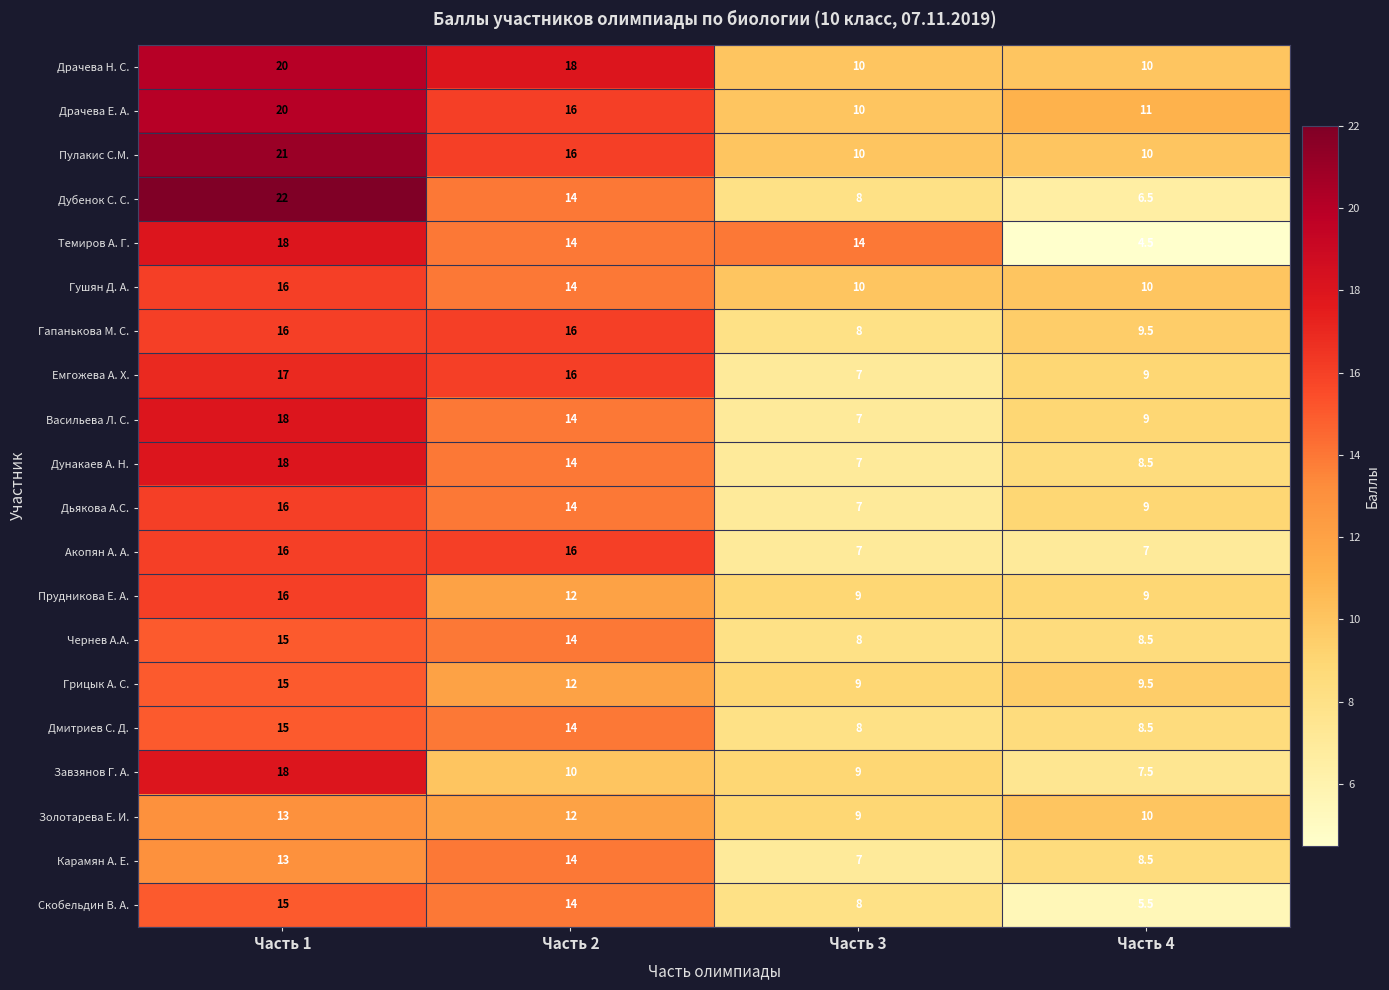

How many series are shown in this chart?

20